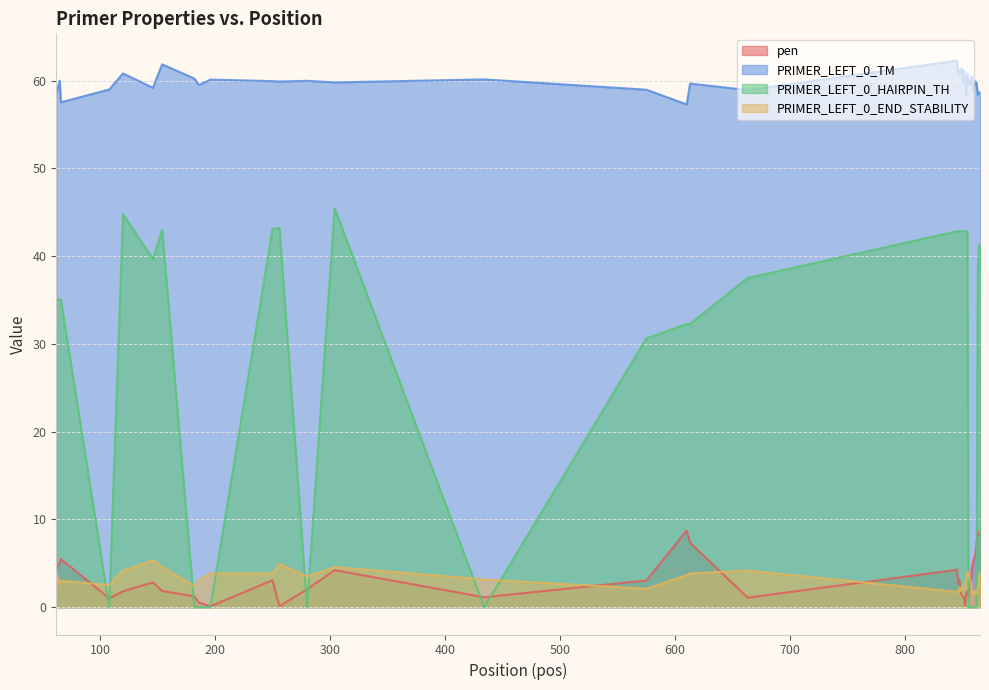

In PRIMER_LEFT_0_TM, how many points are lower than both neighbors (excluding endpoints)?

14